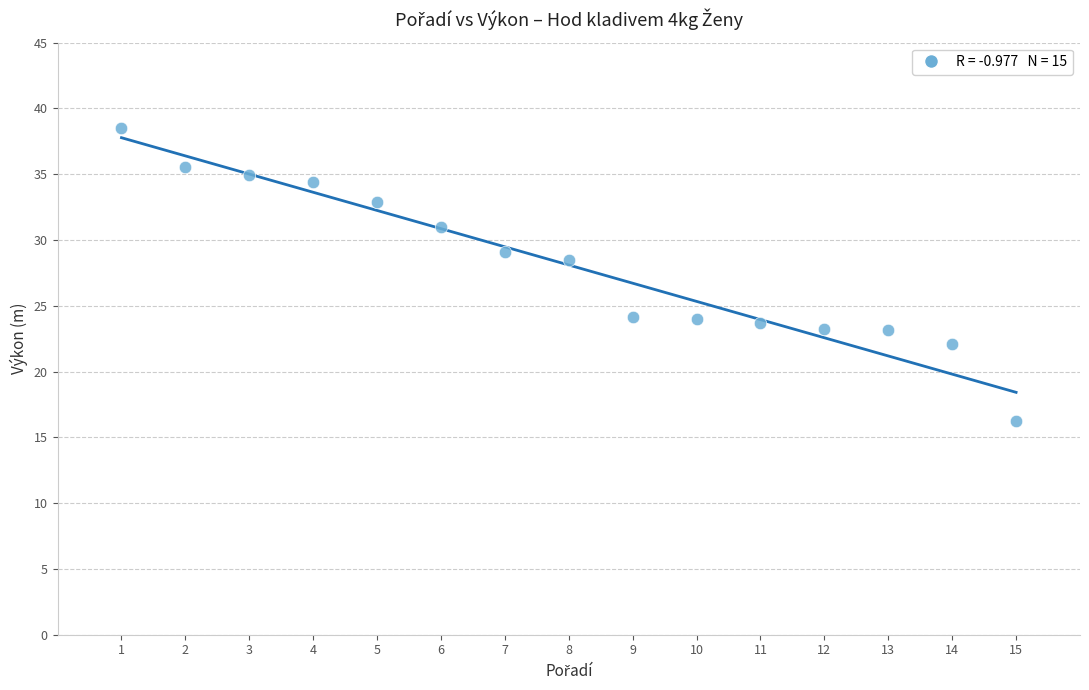

What Y value in the scatter plot is closest to 27?

28.5